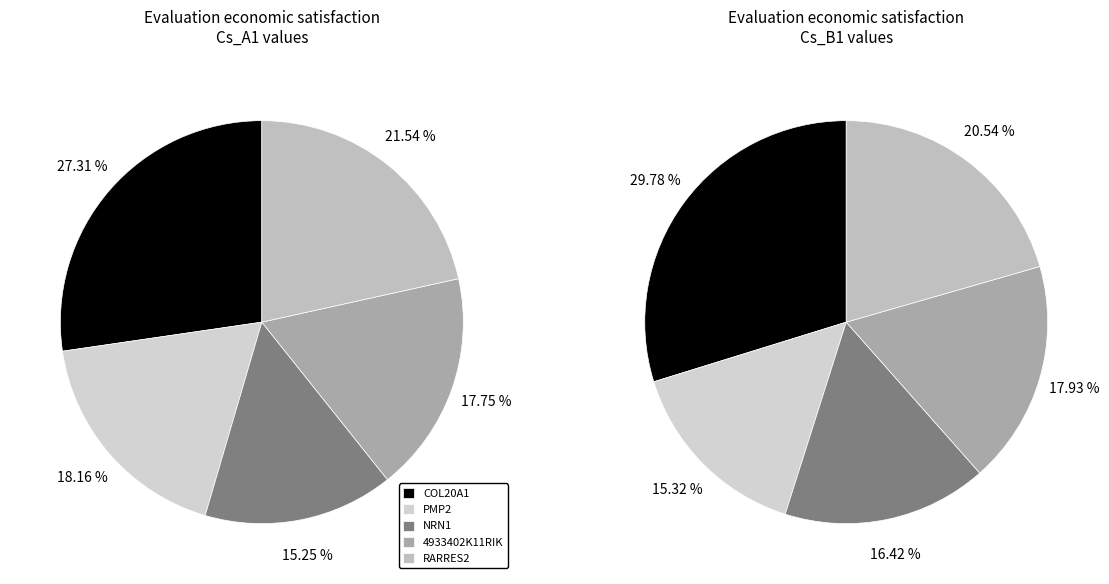

Between PMP2 and 4933402K11RIK, which is larger?

PMP2